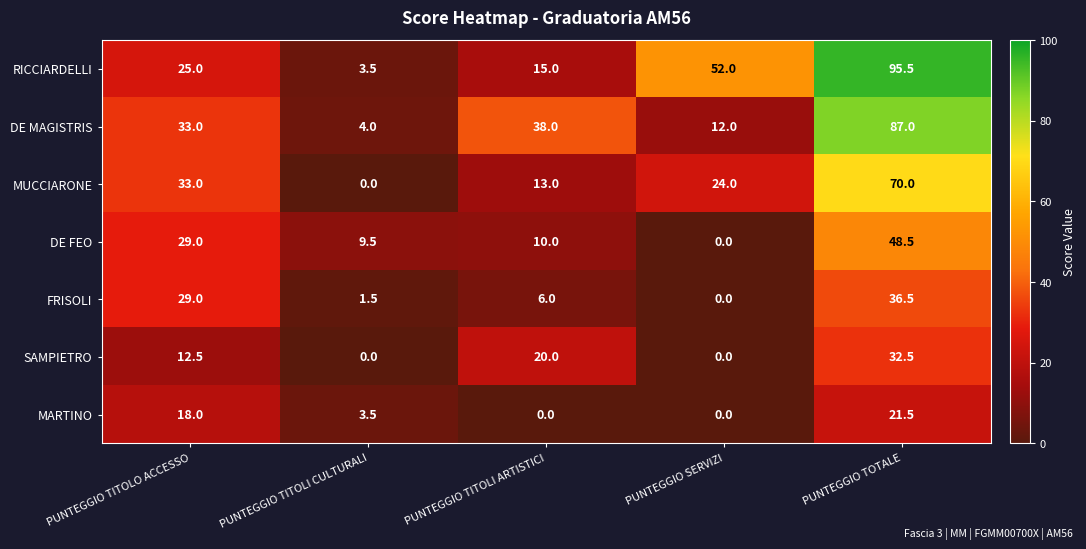

What is the maximum value for SAMPIETRO?

32.5